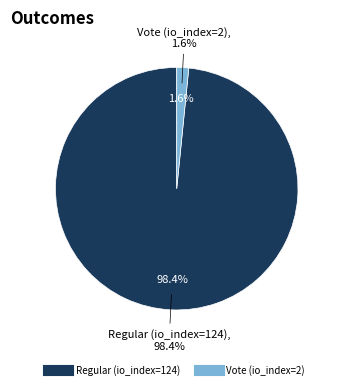

Combined, what portion of the pie is Vote (io_index=2) and Regular (io_index=124)?

100.0%